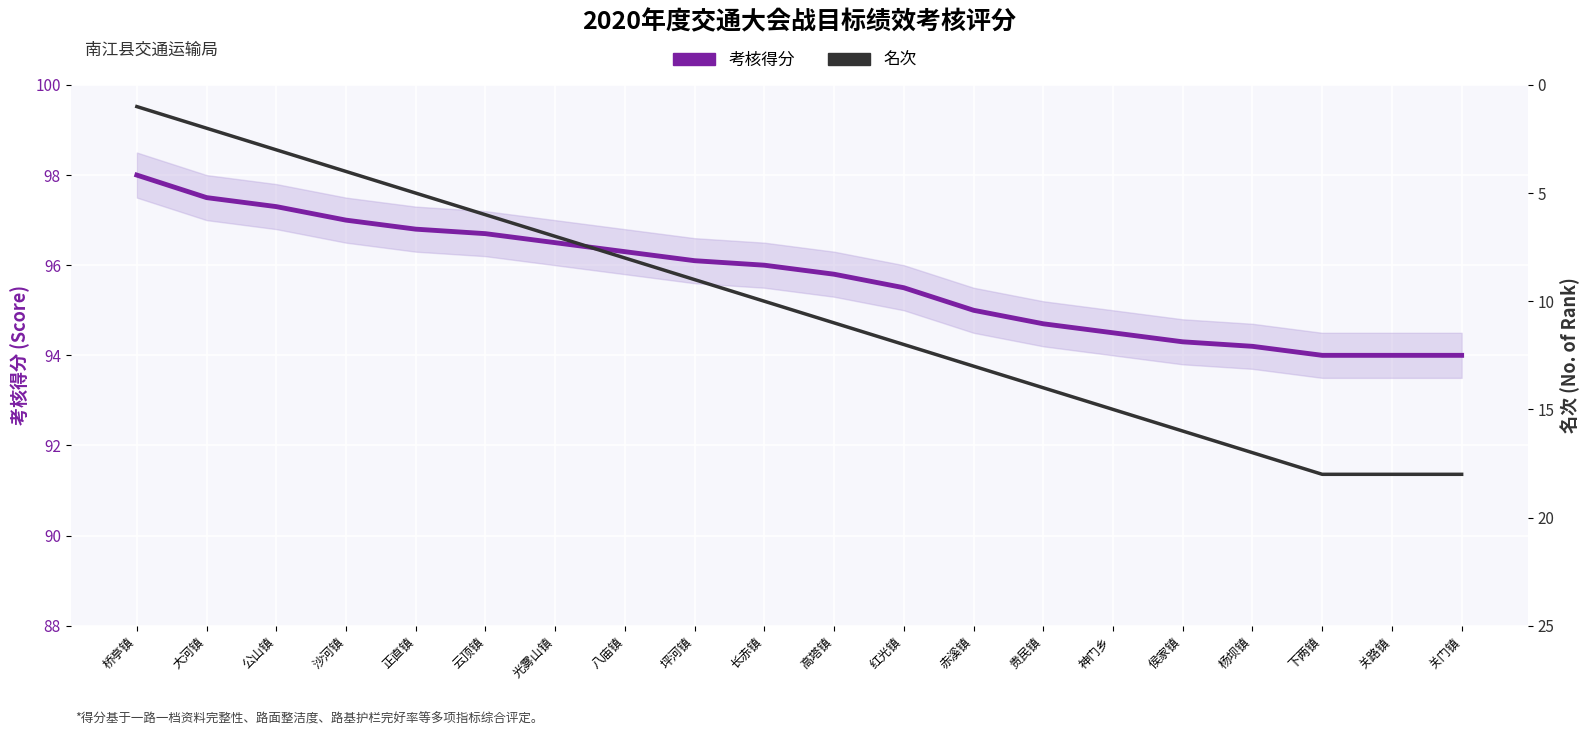

What is the maximum value shown in the chart?

98.0